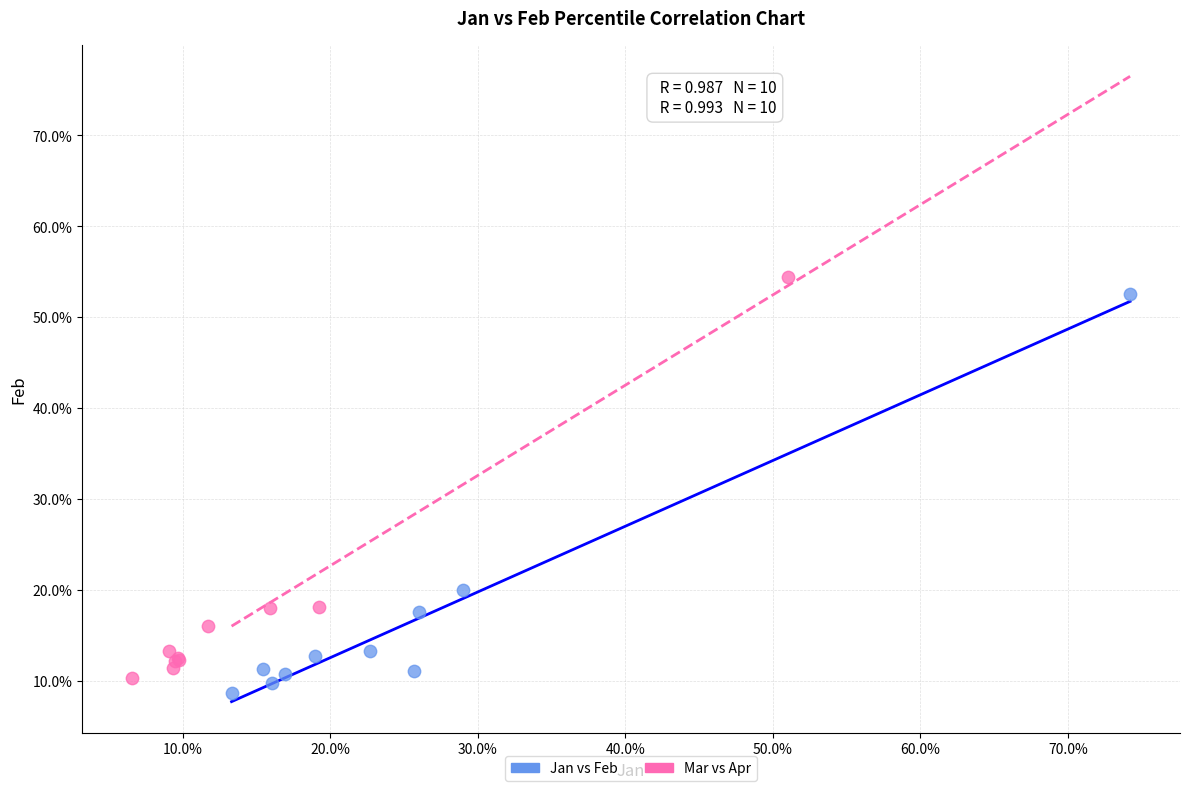

Which series contains the lowest Y value?

Jan vs Feb